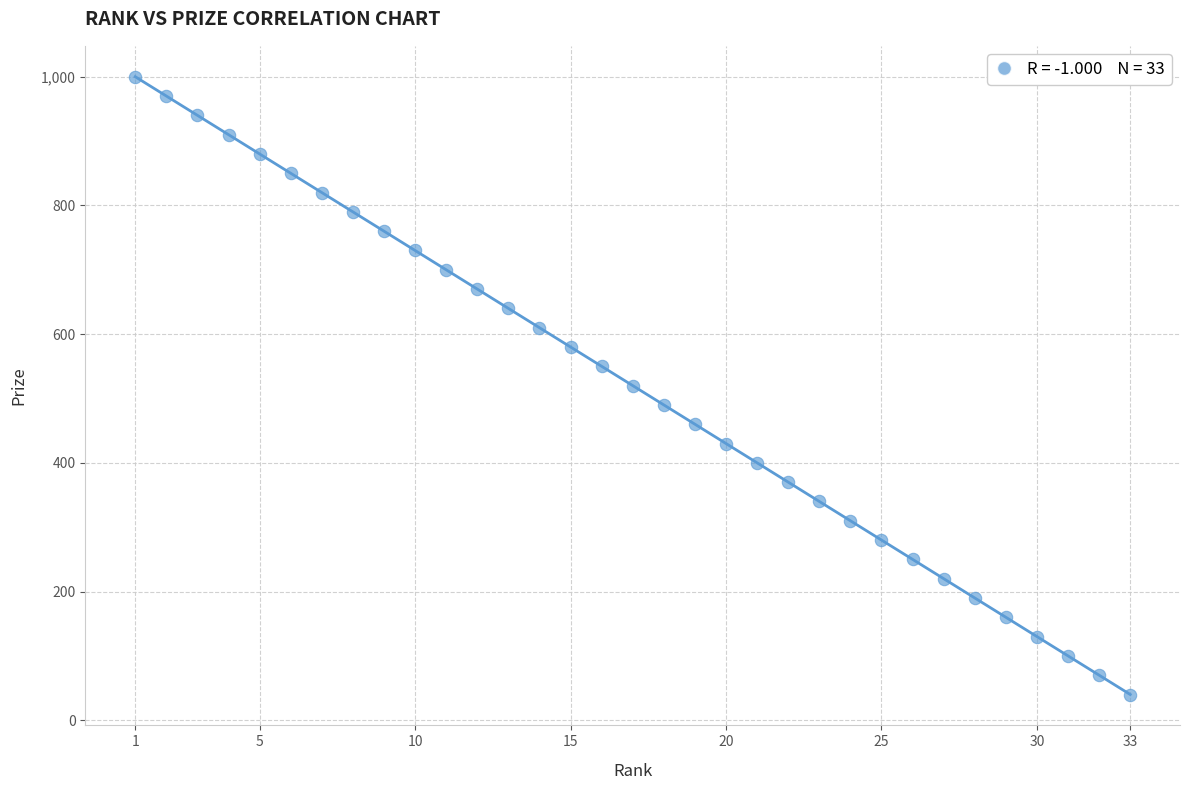

What is the range of X values (max minus min)?

32